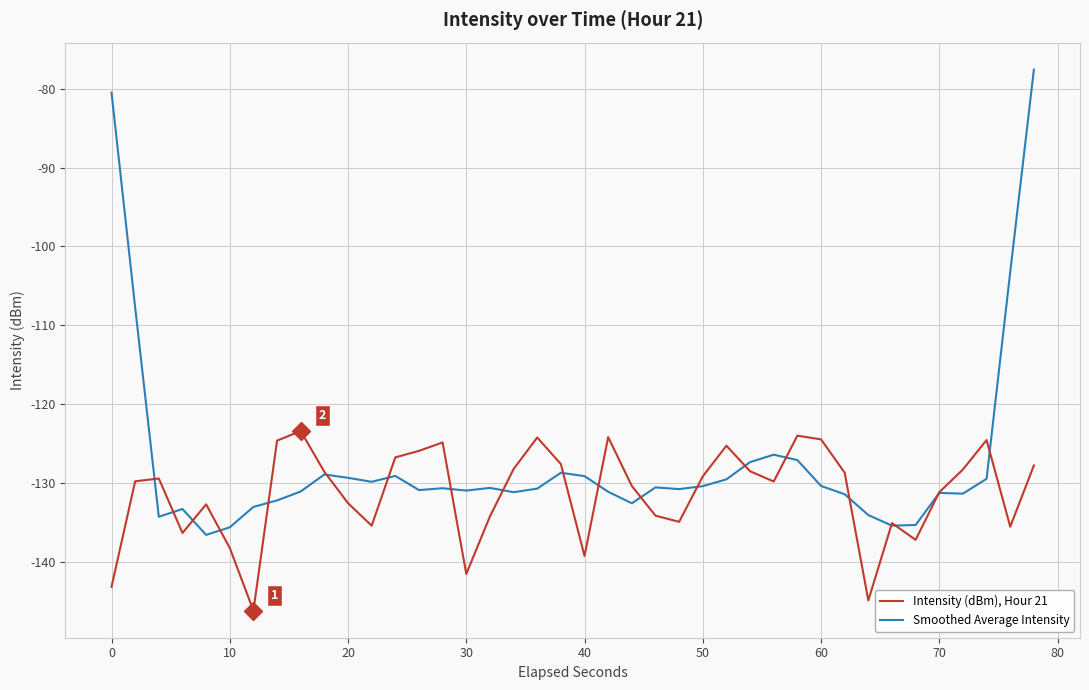

What is the minimum value for Smoothed Average Intensity?

-136.6